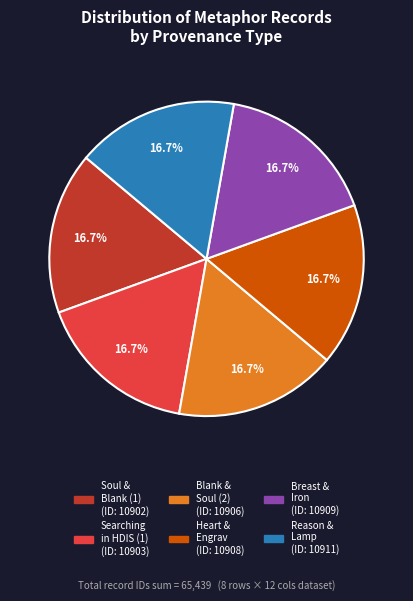

Is there any slice that represents more than half of the pie?

No